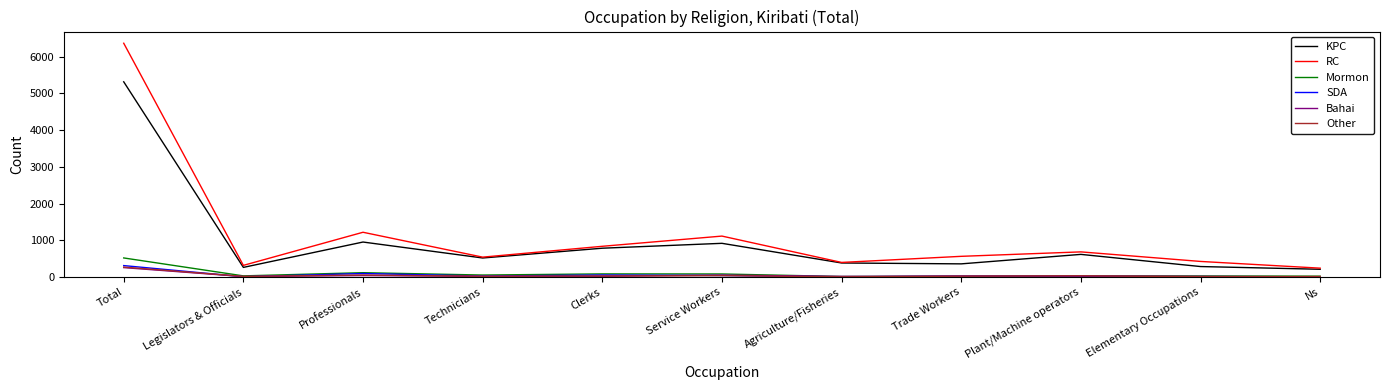

True or false: Bahai has a value of 28 at Trade Workers.

True